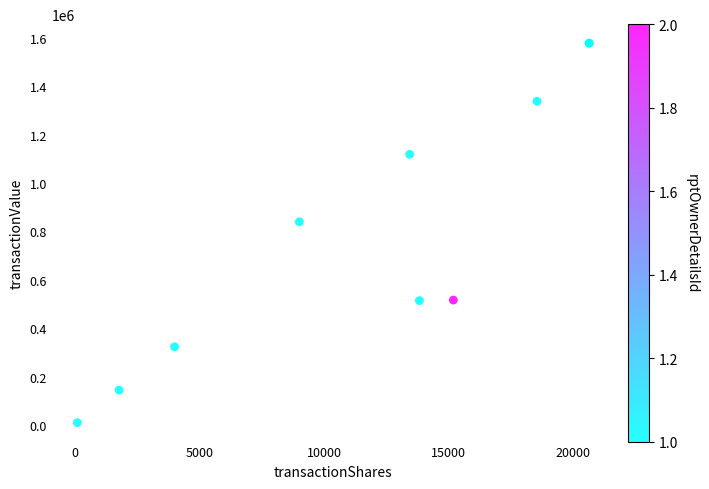

What Y value in the scatter plot is closest to 793723?

839542